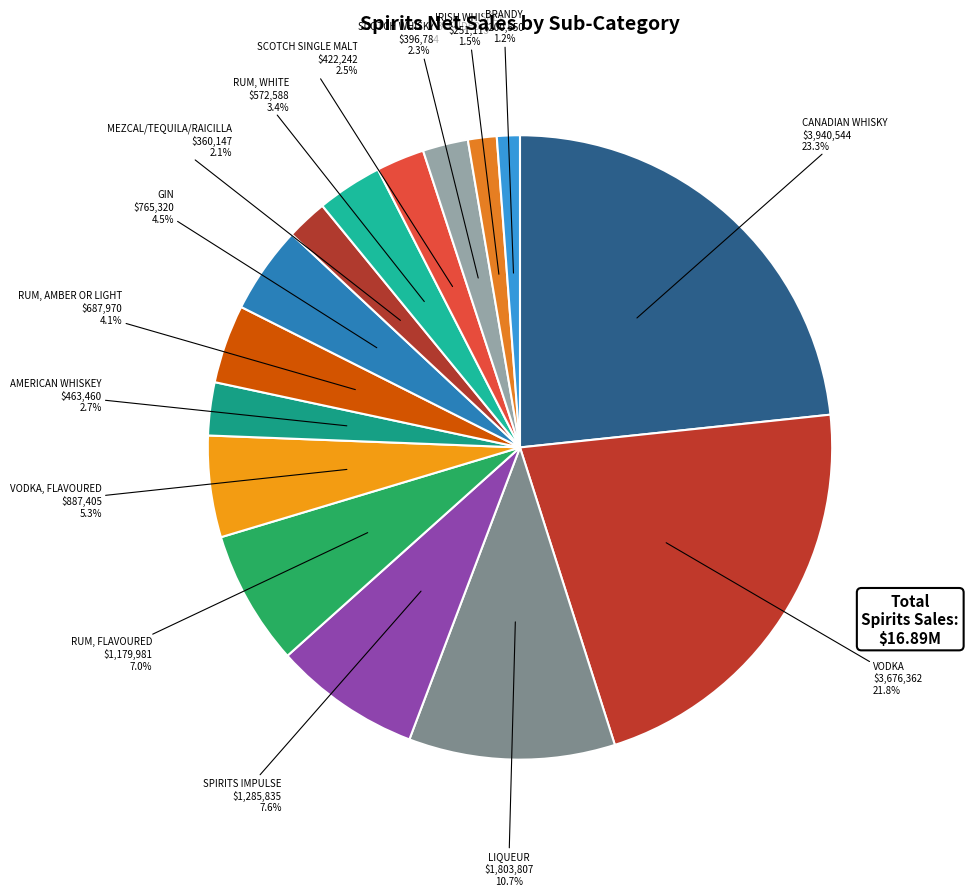

Does GIN represent more than half of the total?

No